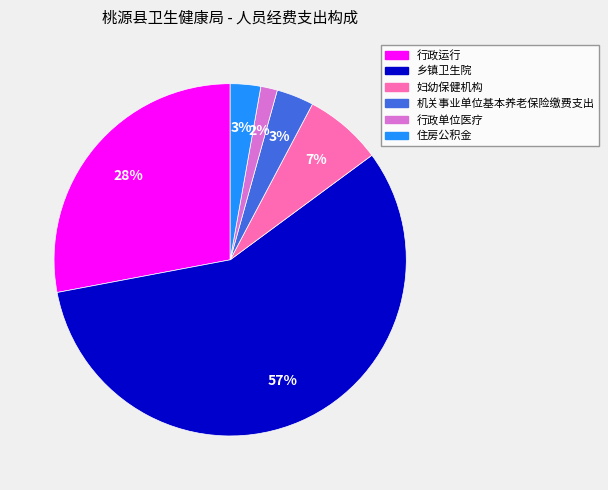

Which category accounts for the majority?

乡镇卫生院